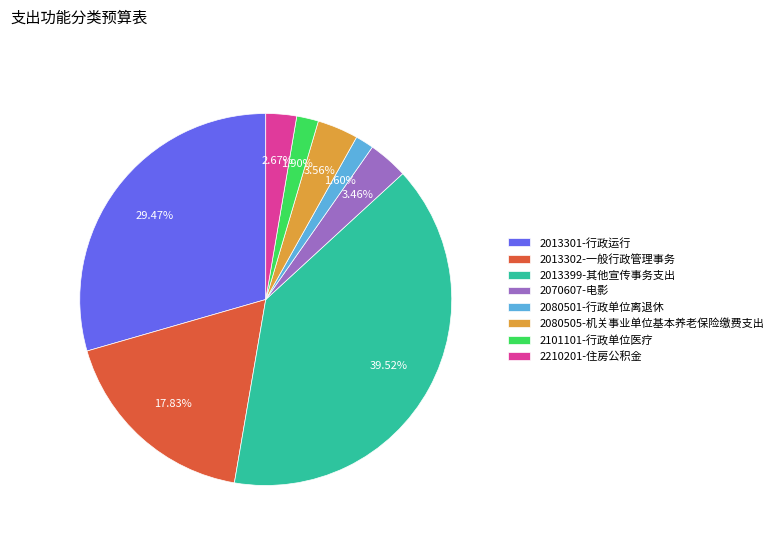

Do 2013302-一般行政管理事务 and 2080501-行政单位离退休 together represent more than half of the pie?

No